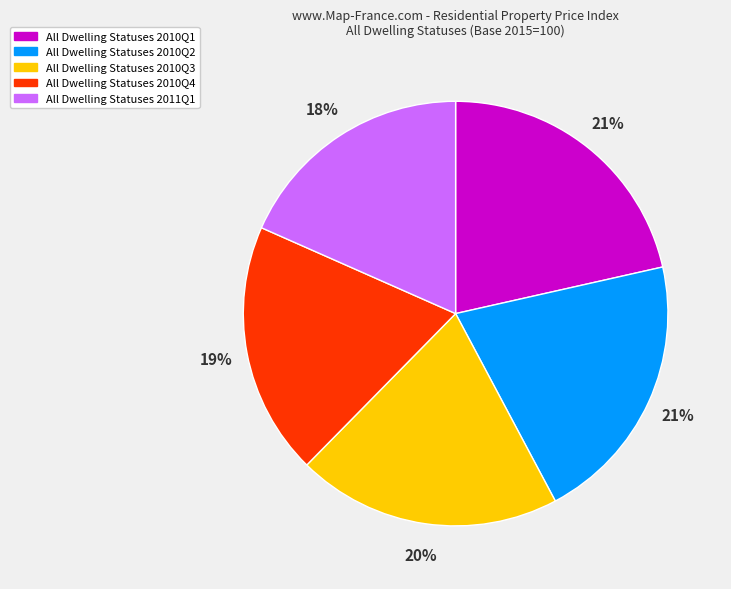

To the nearest percent, what is the difference between the largest and smallest slice percentages?

3%